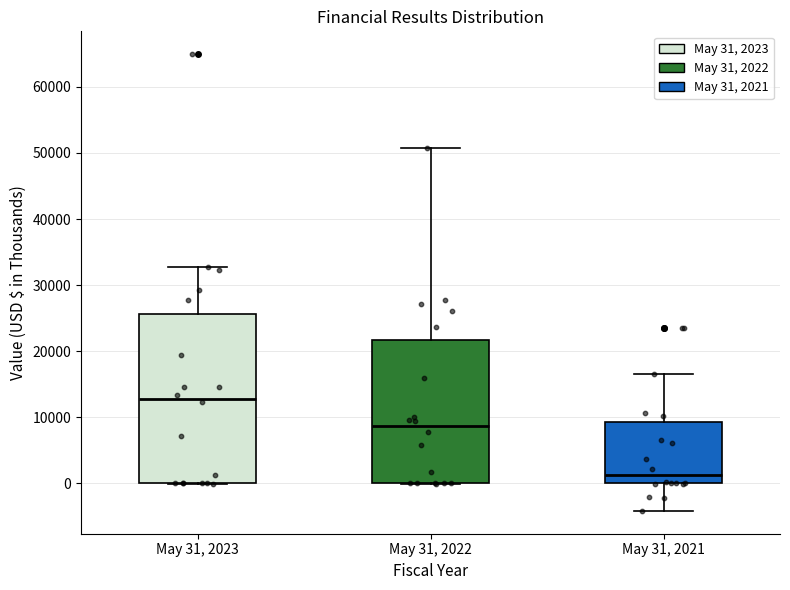

Reading left to right, read every box against the y-axis: the position of its median line, the range the box covers, and the ends of its whiskers. The values are not printed on the chart, so give them approximately, as read against the axis.

May 31, 2023: median 13000, box 0 to 26000, whiskers 0 to 33000
May 31, 2022: median 9000, box 0 to 22000, whiskers 0 to 51000
May 31, 2021: median 1000, box 0 to 9000, whiskers -4000 to 17000